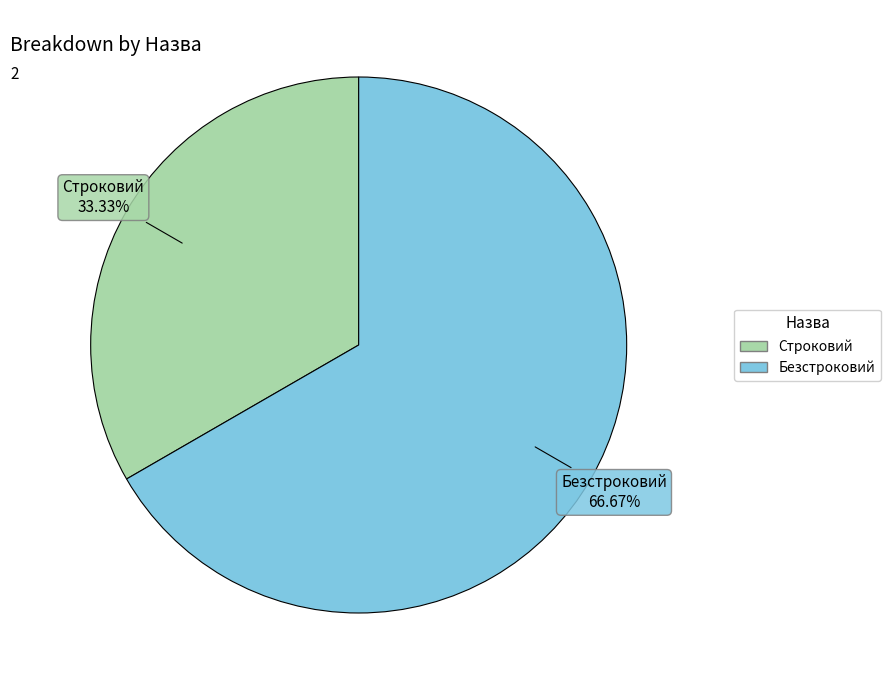

Is the sum of Строковий and Безстроковий greater than half?

Yes